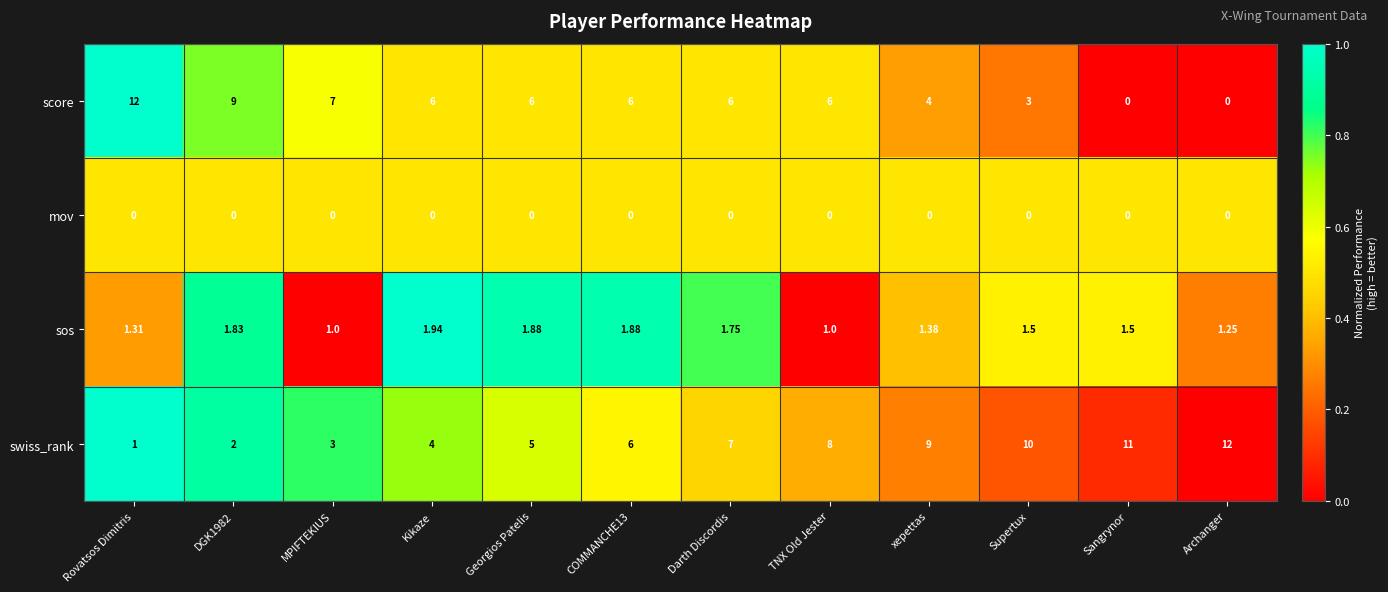

List the series in order of their overall mean, lowest first.

mov, sos, score, swiss_rank